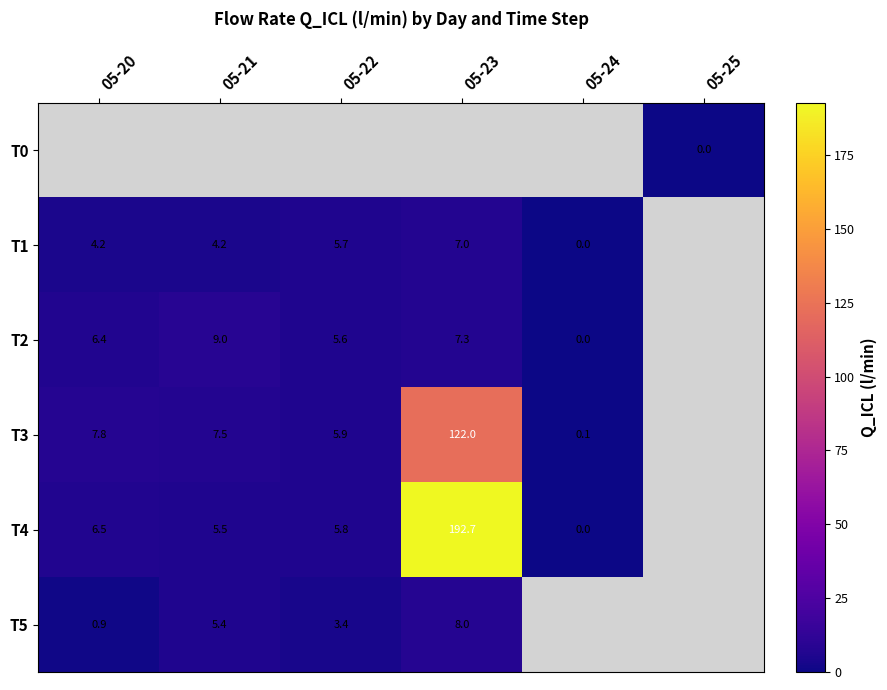

At which category is the sum across all series the highest?

4